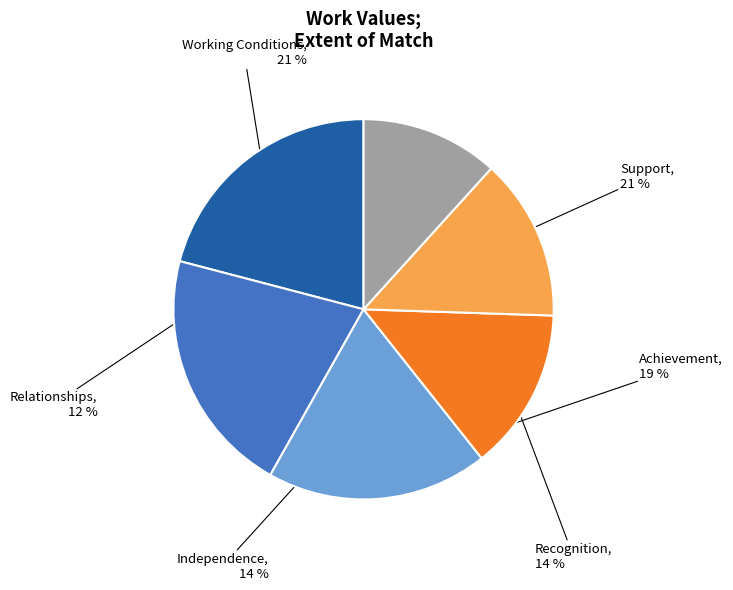

Does Support account for over 50% of the chart?

No